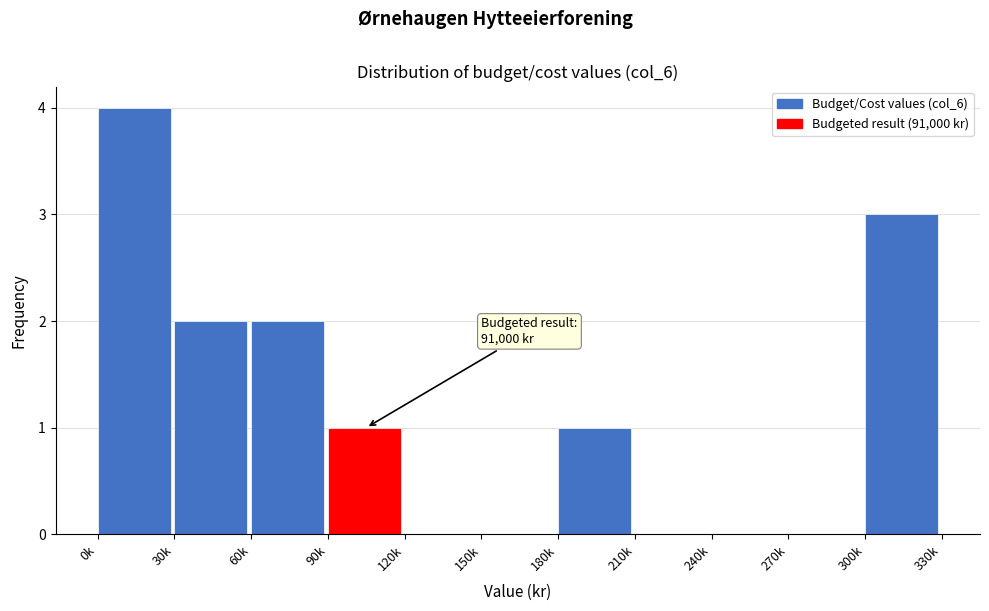

Reading left to right, extract all data points from this chart.

0k=4	30k=2	60k=2	90k=1	120k=0	150k=0	180k=1	210k=0	240k=0	270k=0	300k=3